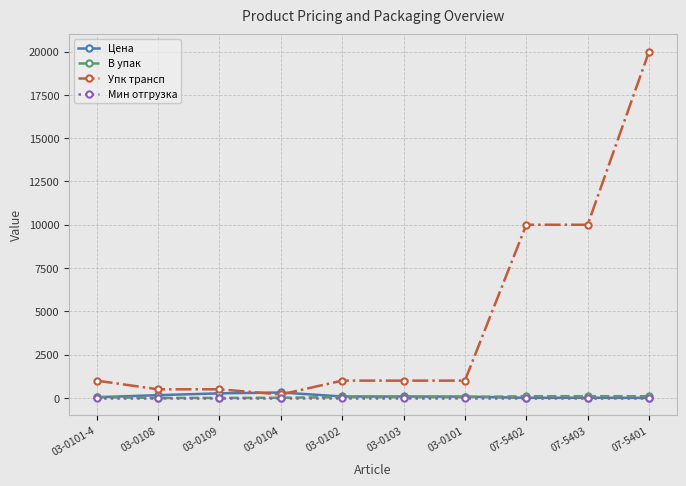

Which series has the largest total across all categories?

Упк трансп